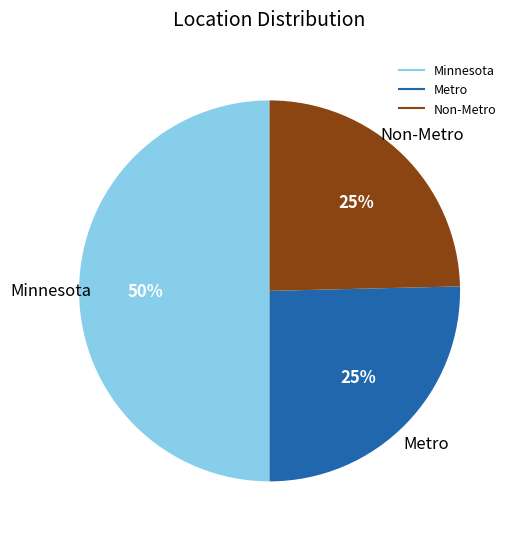

Which slice is the largest?

Minnesota